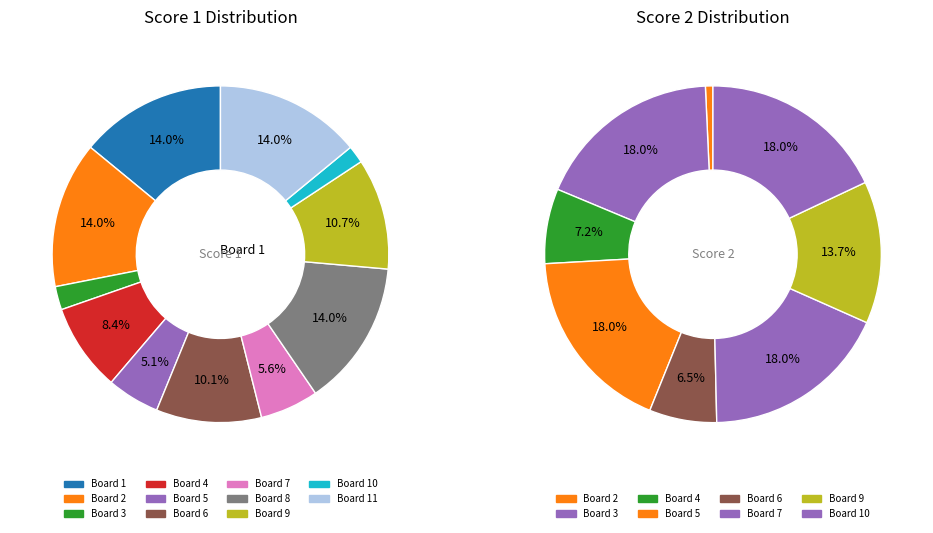

To the nearest percent, what portion does 11 represent?

14%